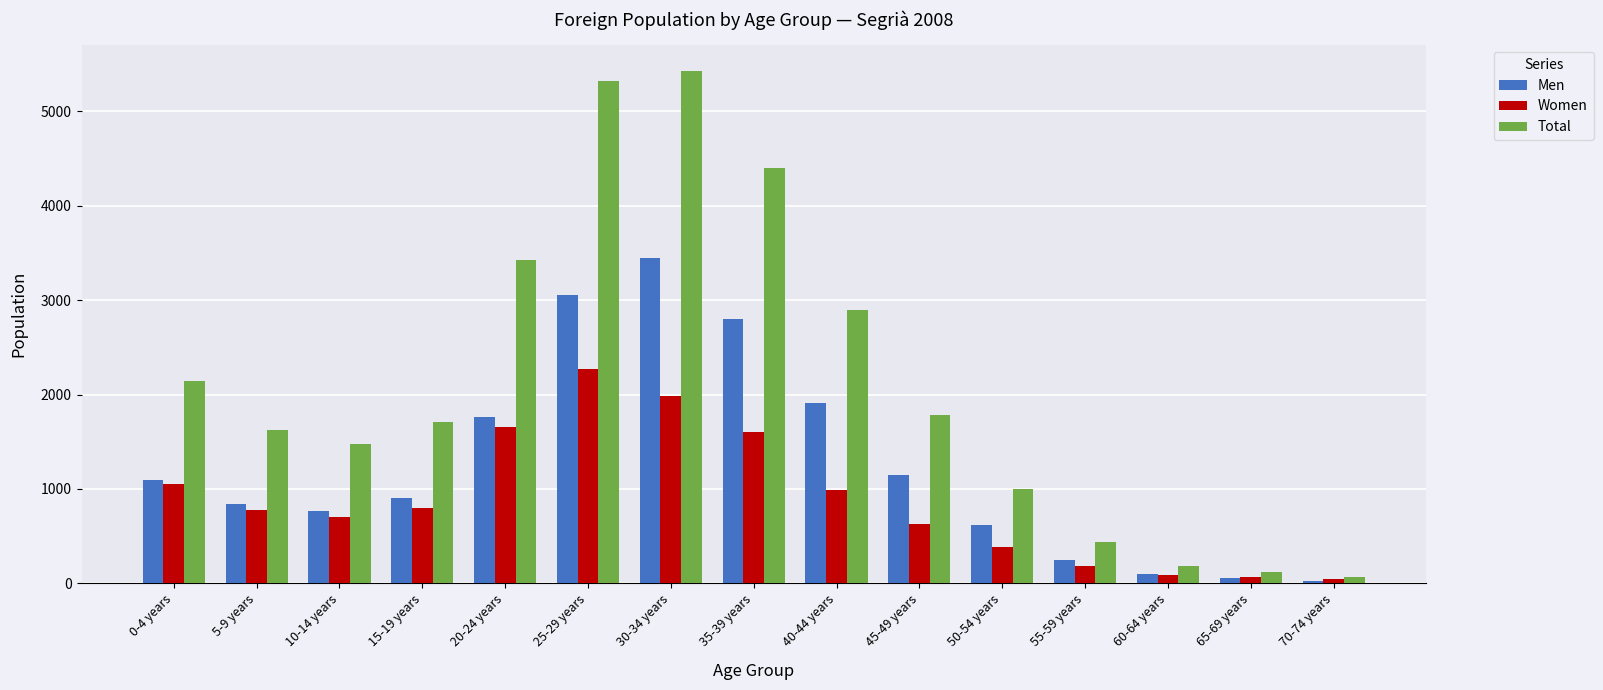

What is the value of the Men bar at the 3rd from the left?

768